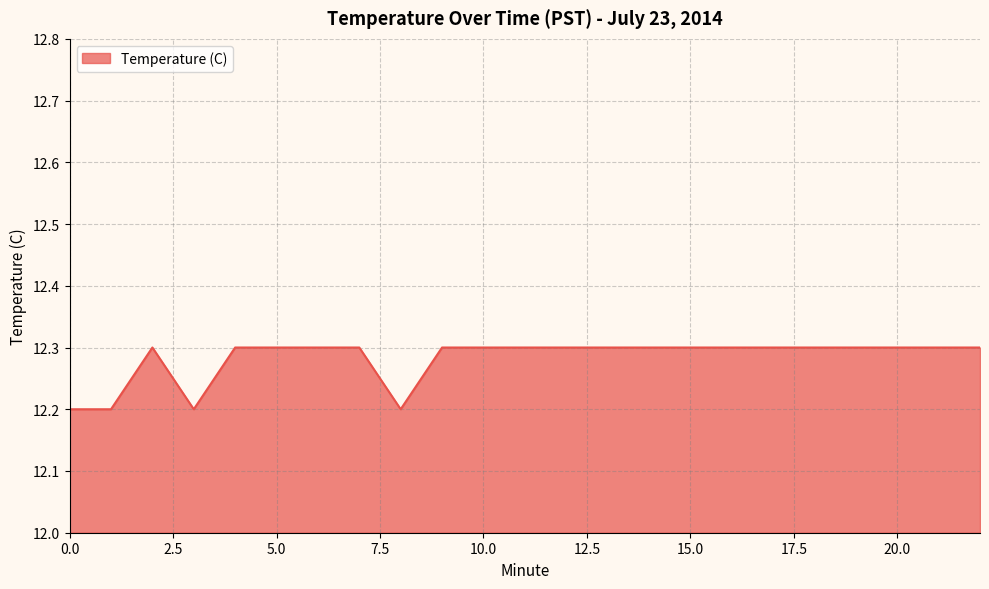

What is the greatest value displayed?

12.3